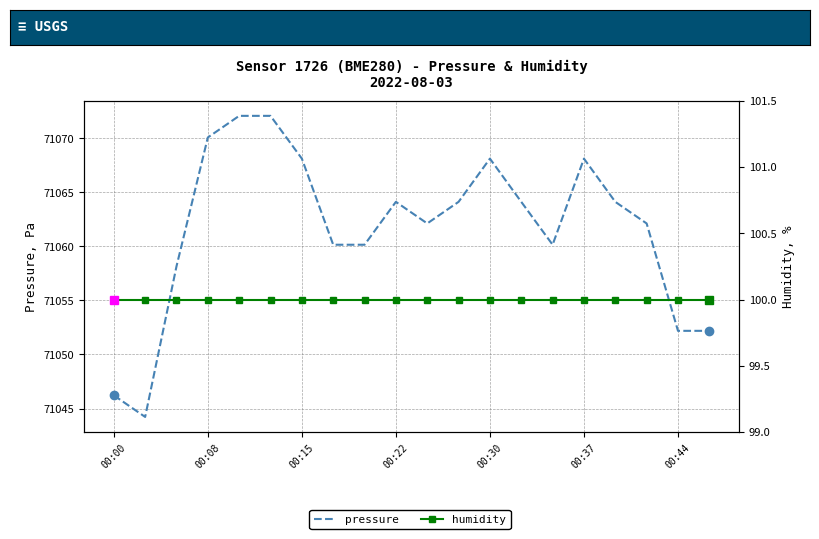

How many lines are shown in the chart?

2